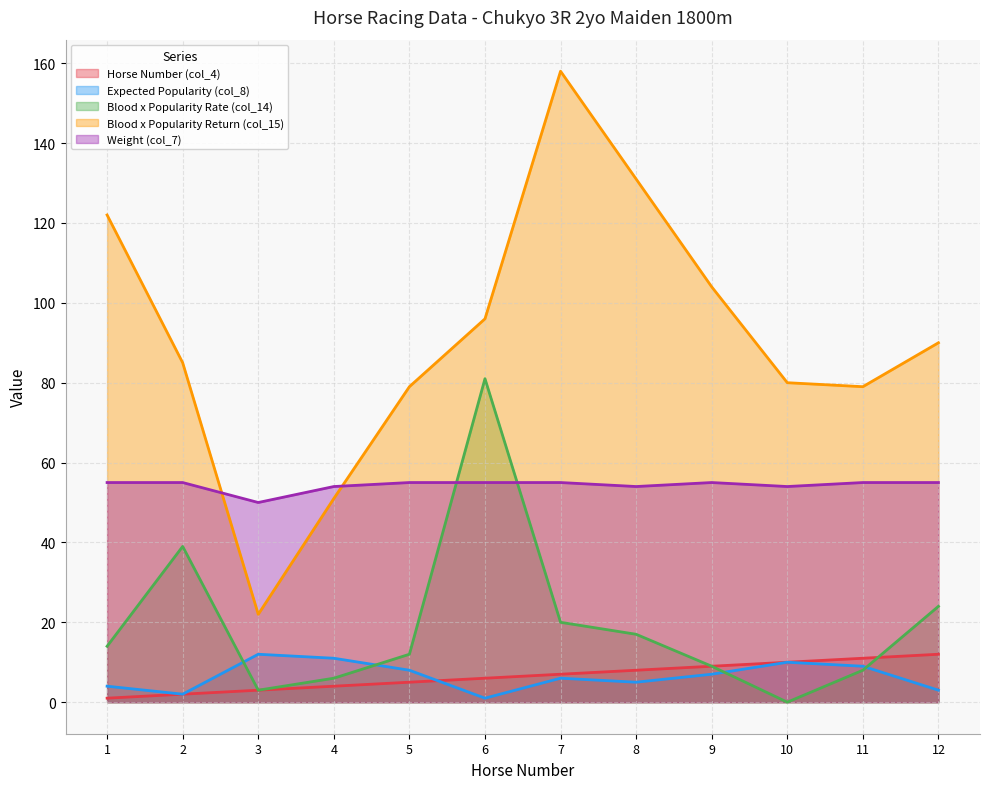

Reading left to right, list all the values displayed in this chart.

Horse Number (col_4): 1=1	2=2	3=3	4=4	5=5	6=6	7=7	8=8	9=9	10=10	11=11	12=12
Expected Popularity (col_8): 1=4	2=2	3=12	4=11	5=8	6=1	7=6	8=5	9=7	10=10	11=9	12=3
Blood x Popularity Rate (col_14): 1=14	2=39	3=3	4=6	5=12	6=81	7=20	8=17	9=9	10=0	11=8	12=24
Blood x Popularity Return (col_15): 1=122	2=85	3=22	4=51	5=79	6=96	7=158	8=131	9=104	10=80	11=79	12=90
Weight (col_7): 1=55	2=55	3=50	4=54	5=55	6=55	7=55	8=54	9=55	10=54	11=55	12=55